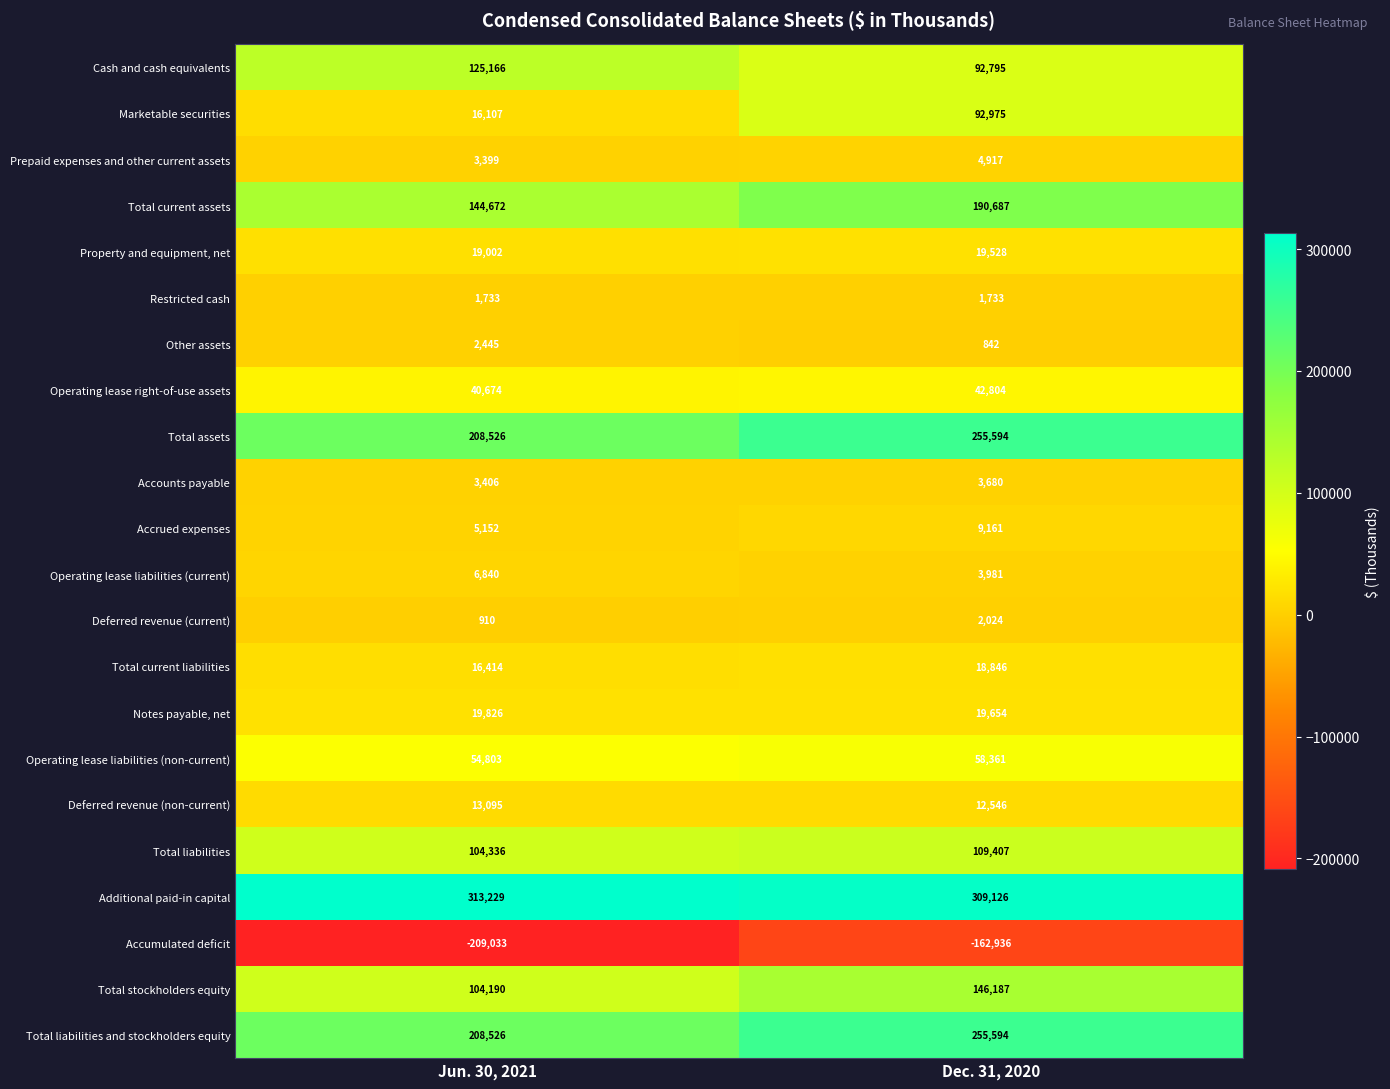

Which series has the widest spread of values?

Marketable securities